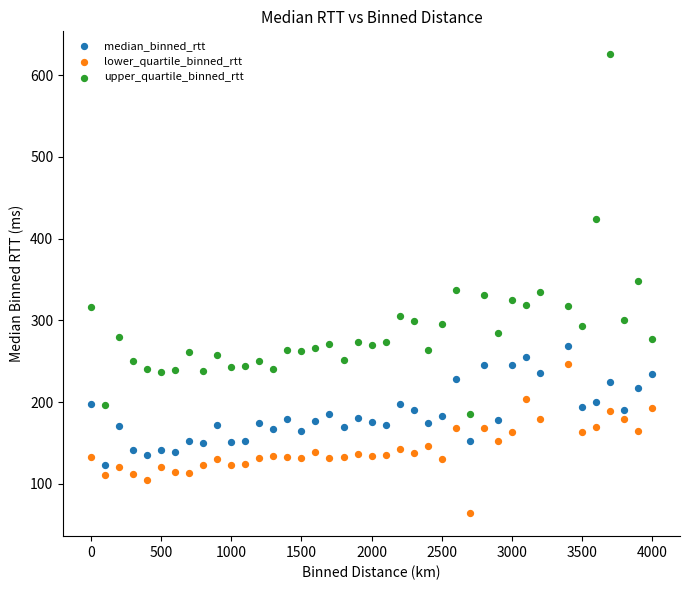

Across all data points, what is the range of Y values (max minus min)?

561.3